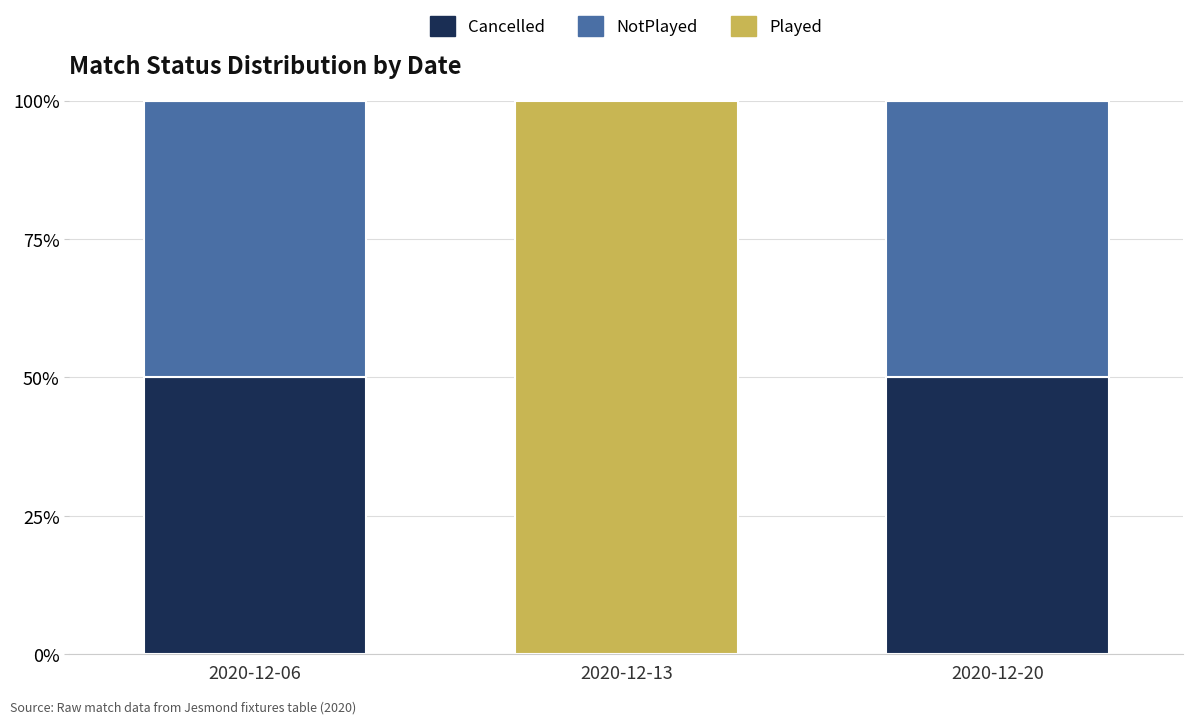

What is the maximum value for Cancelled?

50